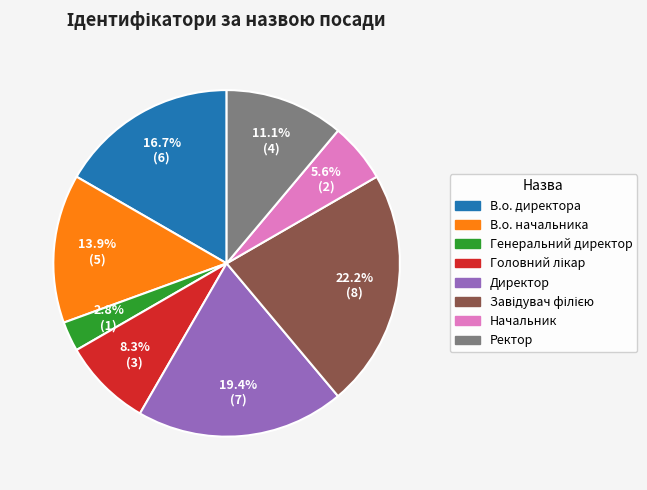

Do Директор and В.о. начальника together represent more than half of the pie?

No